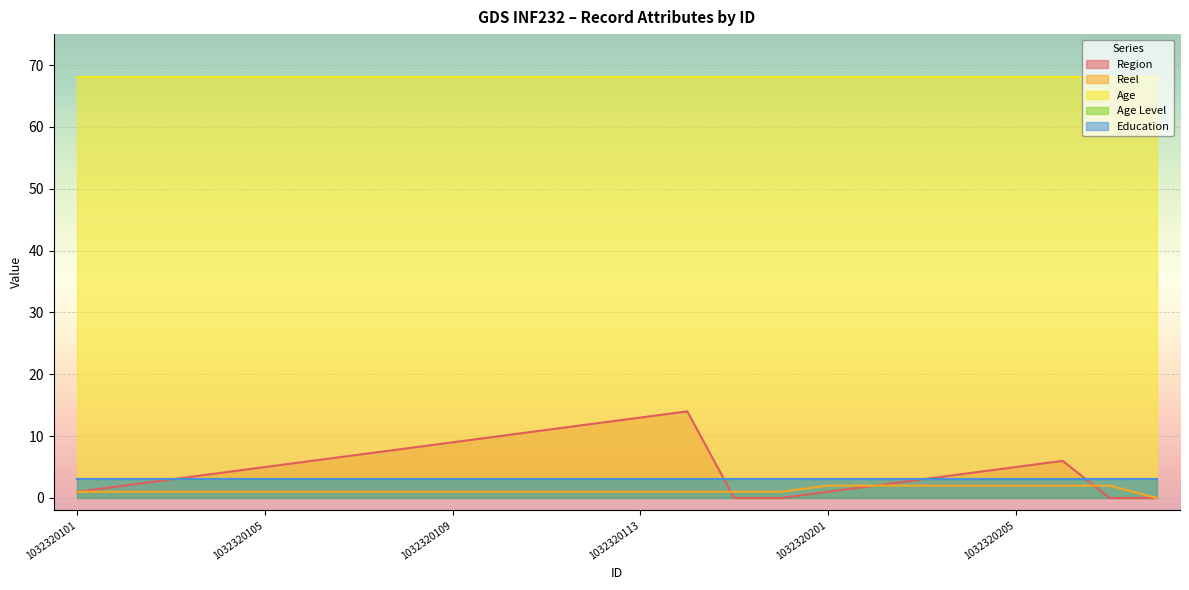

Where do Region and Reel first cross each other?

1032320114 and 1032320115